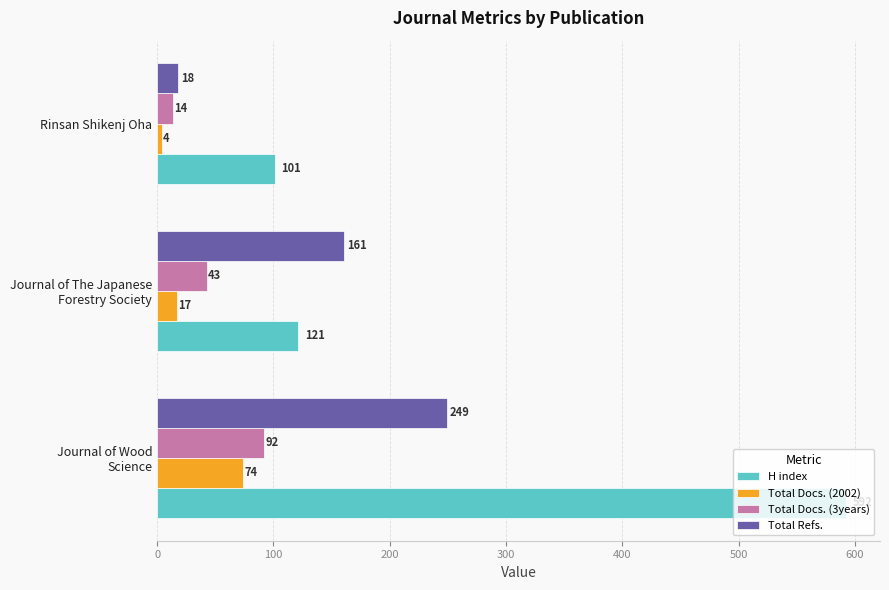

Which series has the largest total across all categories?

H index